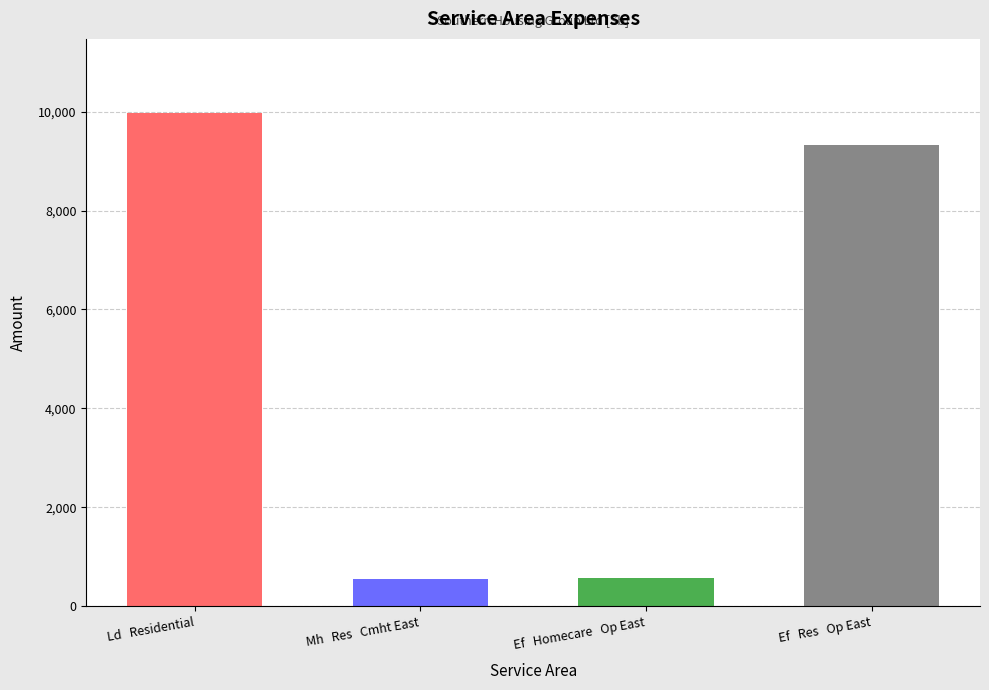

Is it true that the value at Ef   Res   Op East is 9331.3?

True